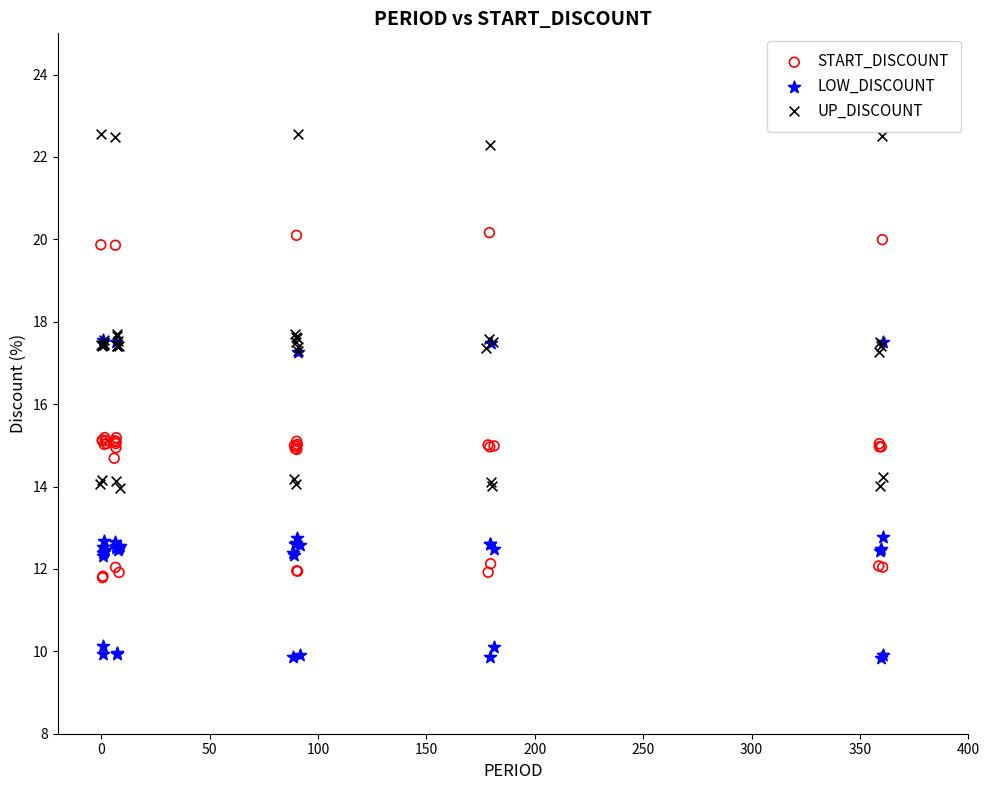

Which series reaches the maximum Y coordinate?

UP_DISCOUNT